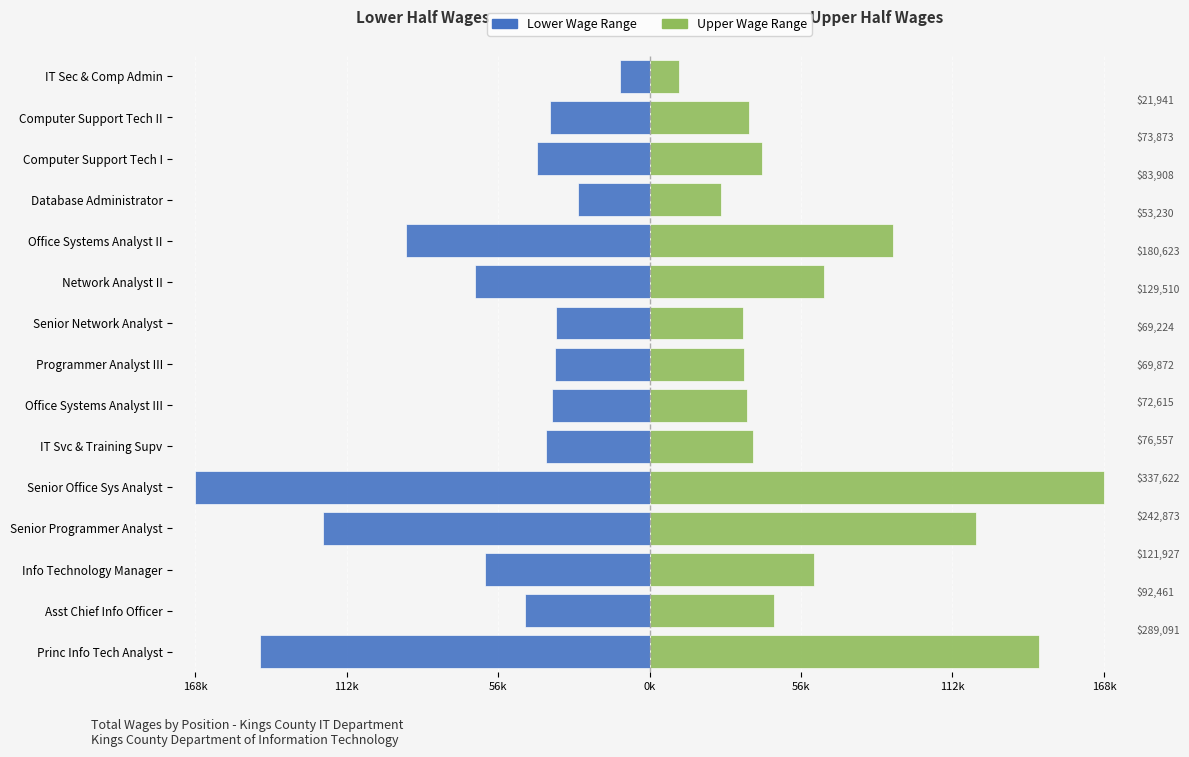

How many groups of bars are there?

15